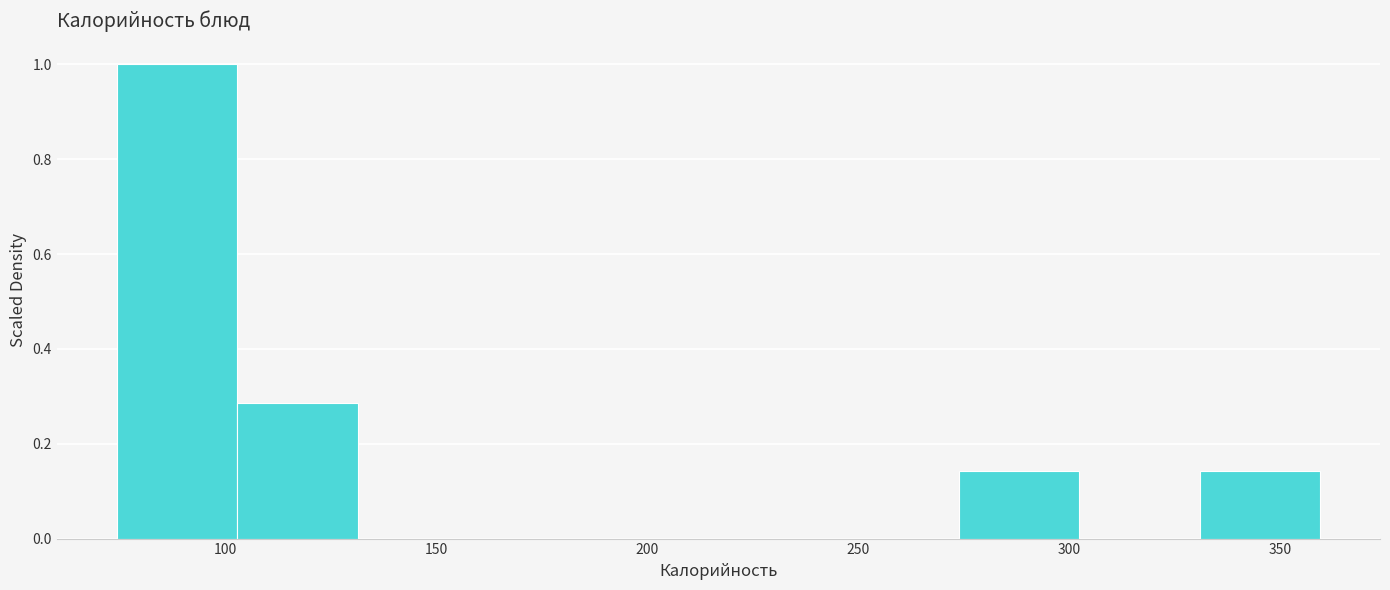

Which range on the x-axis has the tallest bar?

75 to 105